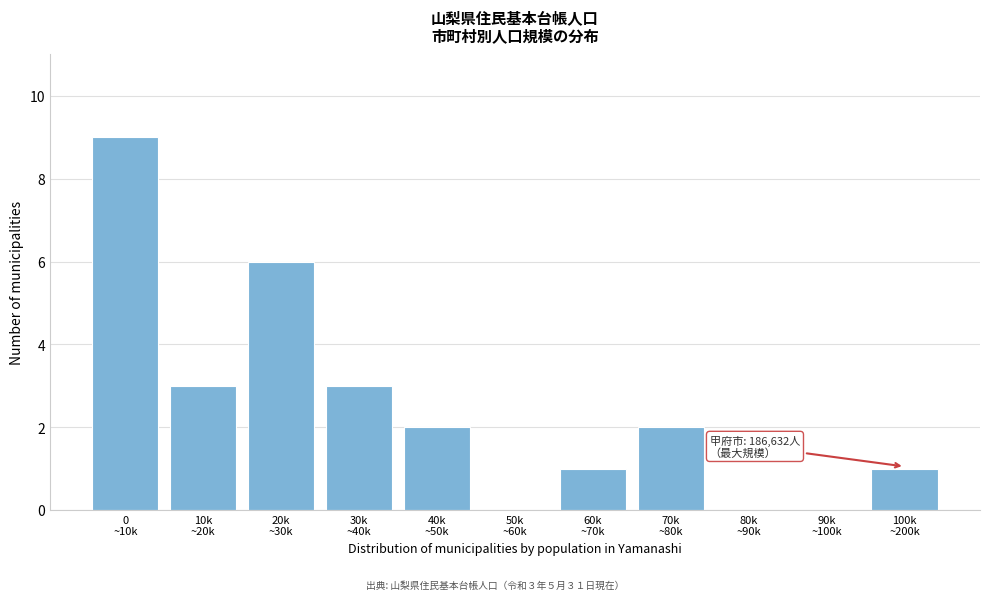

What is the maximum value shown in the chart?

9